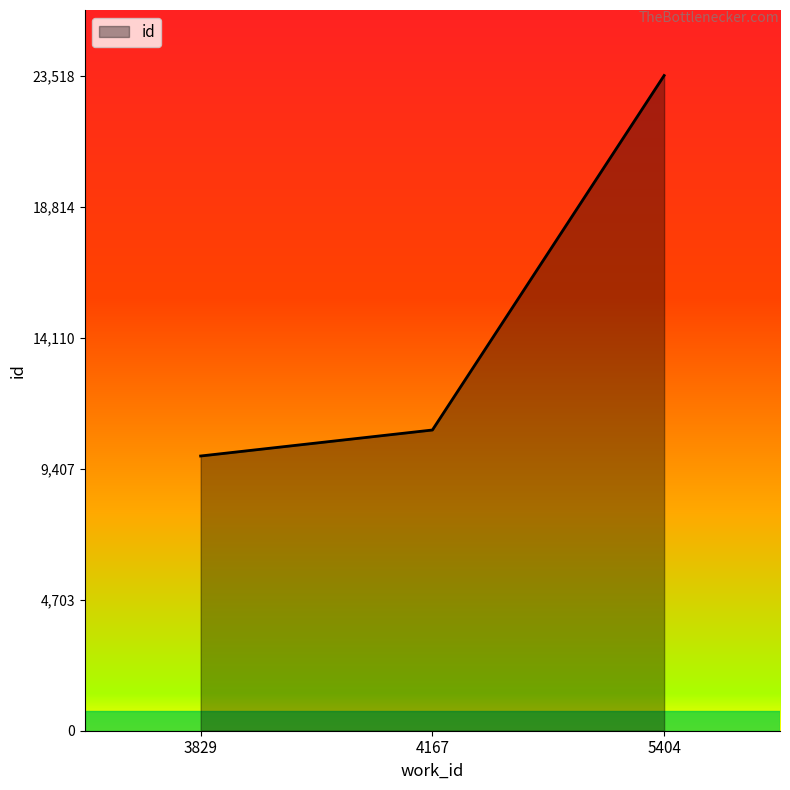

Reading left to right, list all the values displayed in this chart.

3829=9861	4167=10794	5404=23518